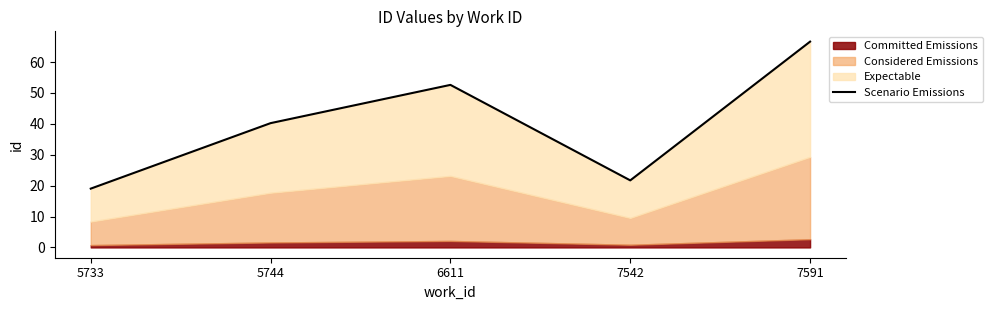

True or false: there are more than 1 points higher than both neighbors.

False